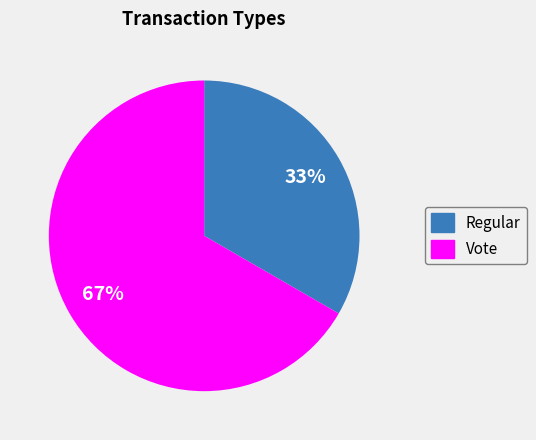

Which has a higher value, Regular or Vote?

Vote